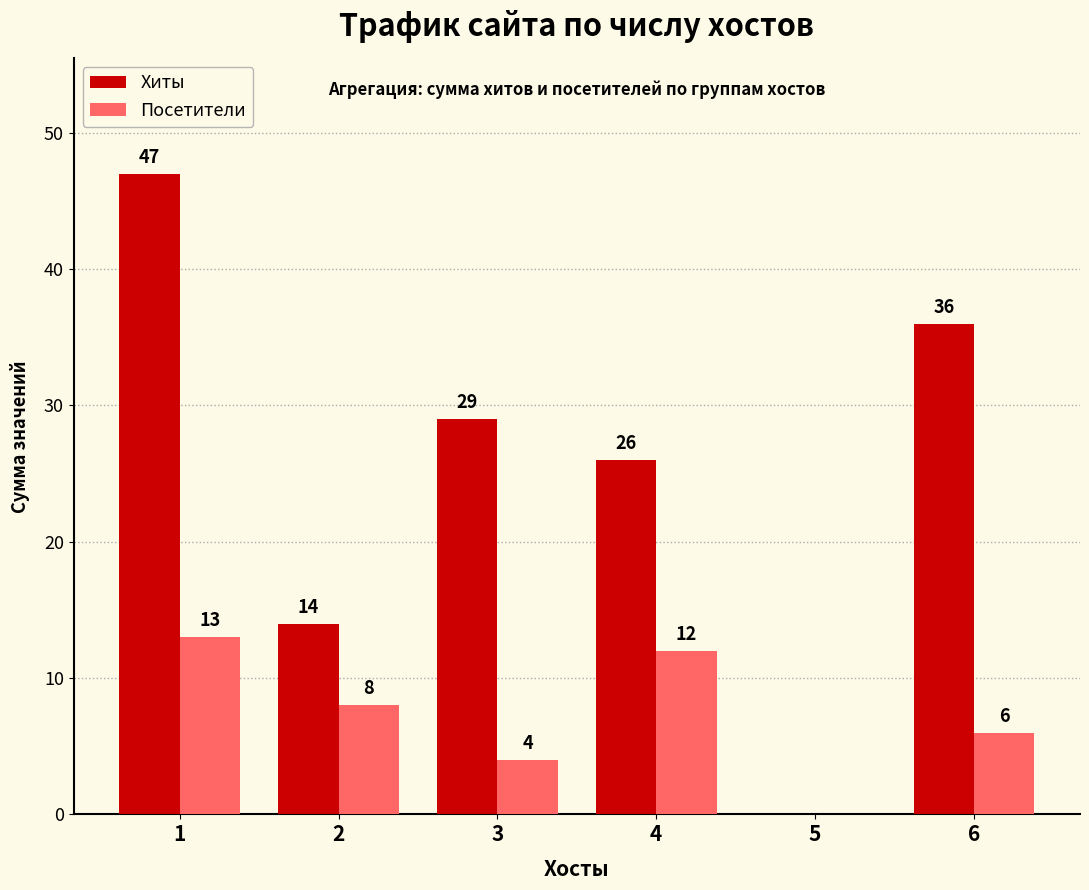

Is it true that Хиты equals 48 at 3?

False